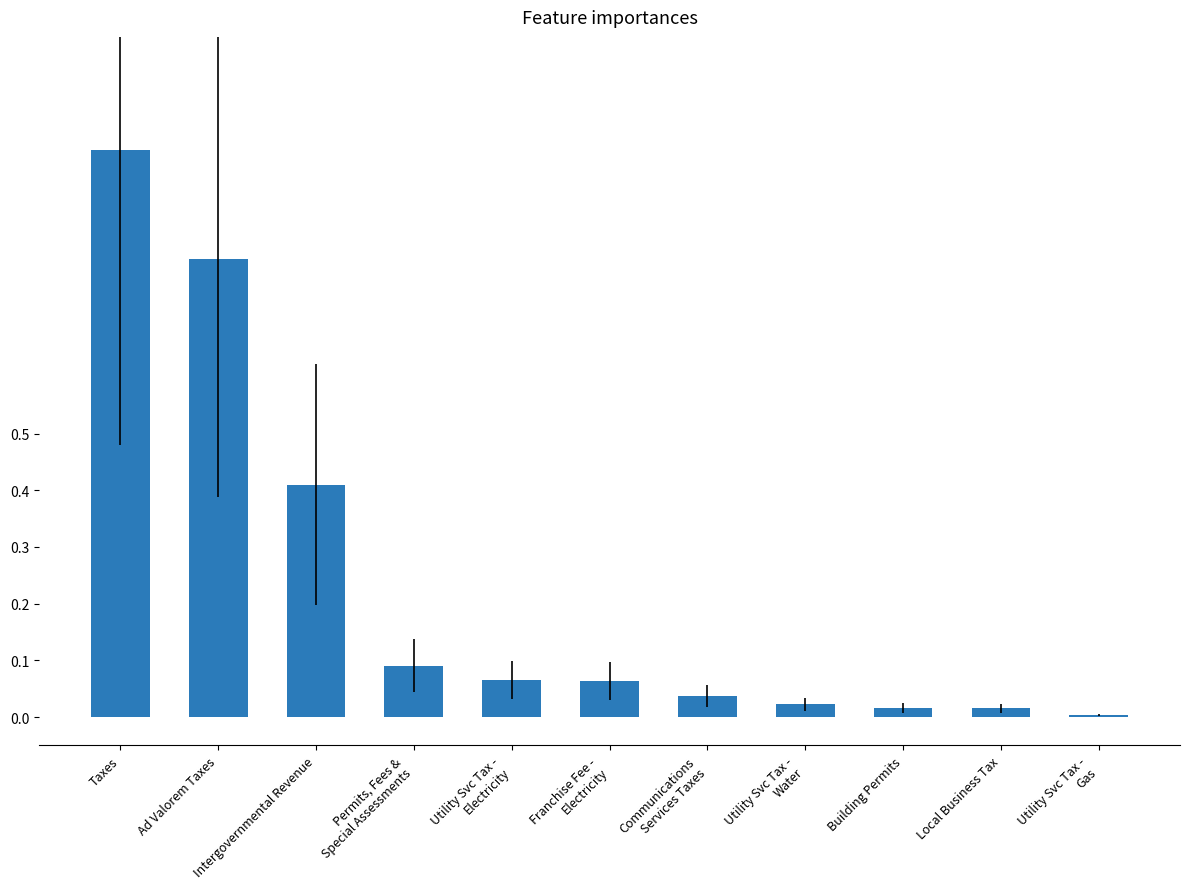

At which label is the value closest to 0?

Utility Svc Tax -
Gas